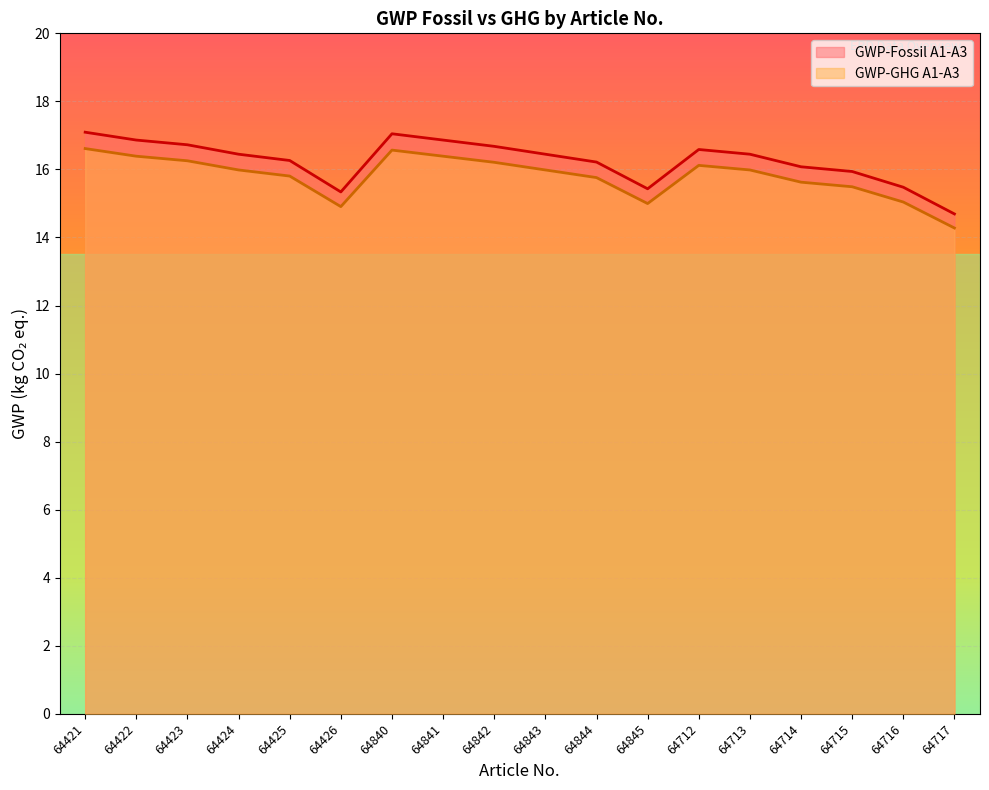

True or false: GWP-GHG A1-A3 has more than 2 points higher than both neighbors.

False